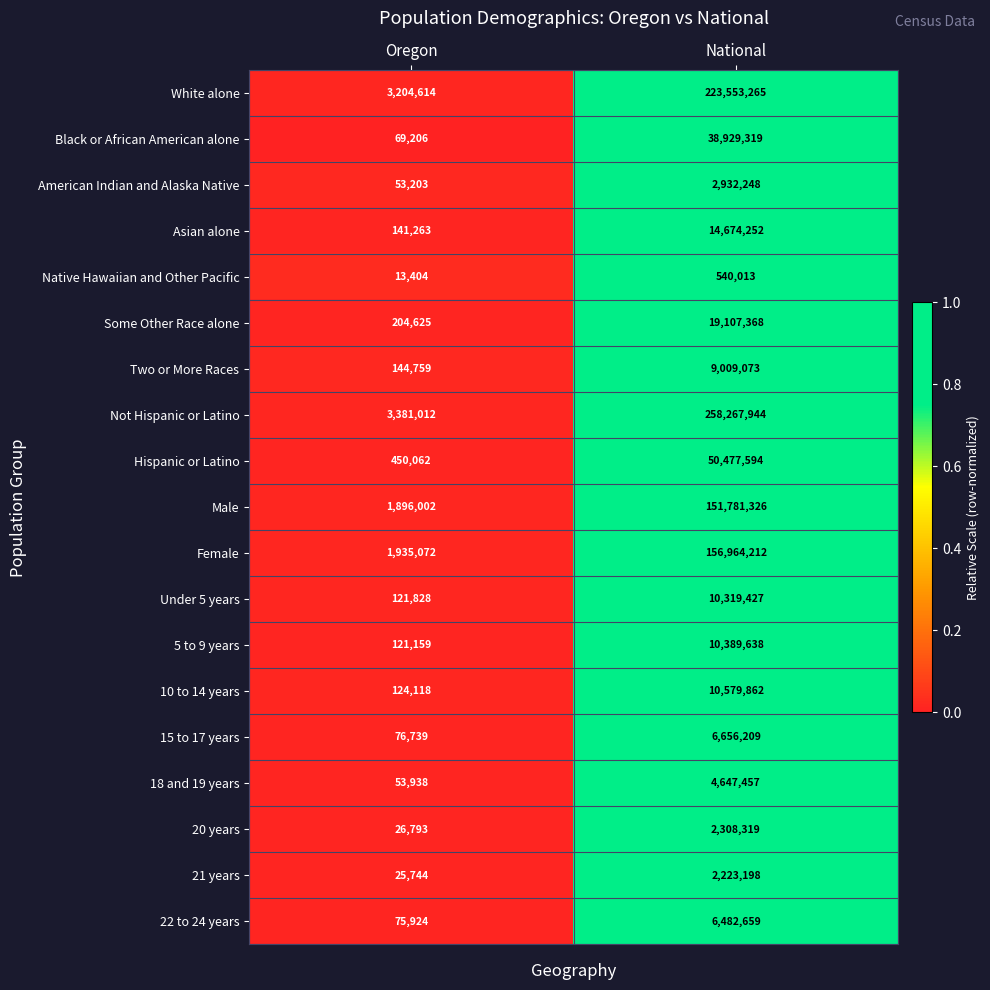

Rank the series by their maximum value, from highest to lowest.

Not Hispanic or Latino, White alone, Female, Male, Hispanic or Latino, Black or African American alone, Some Other Race alone, Asian alone, 10 to 14 years, 5 to 9 years, Under 5 years, Two or More Races, 15 to 17 years, 22 to 24 years, 18 and 19 years, American Indian and Alaska Native, 20 years, 21 years, Native Hawaiian and Other Pacific